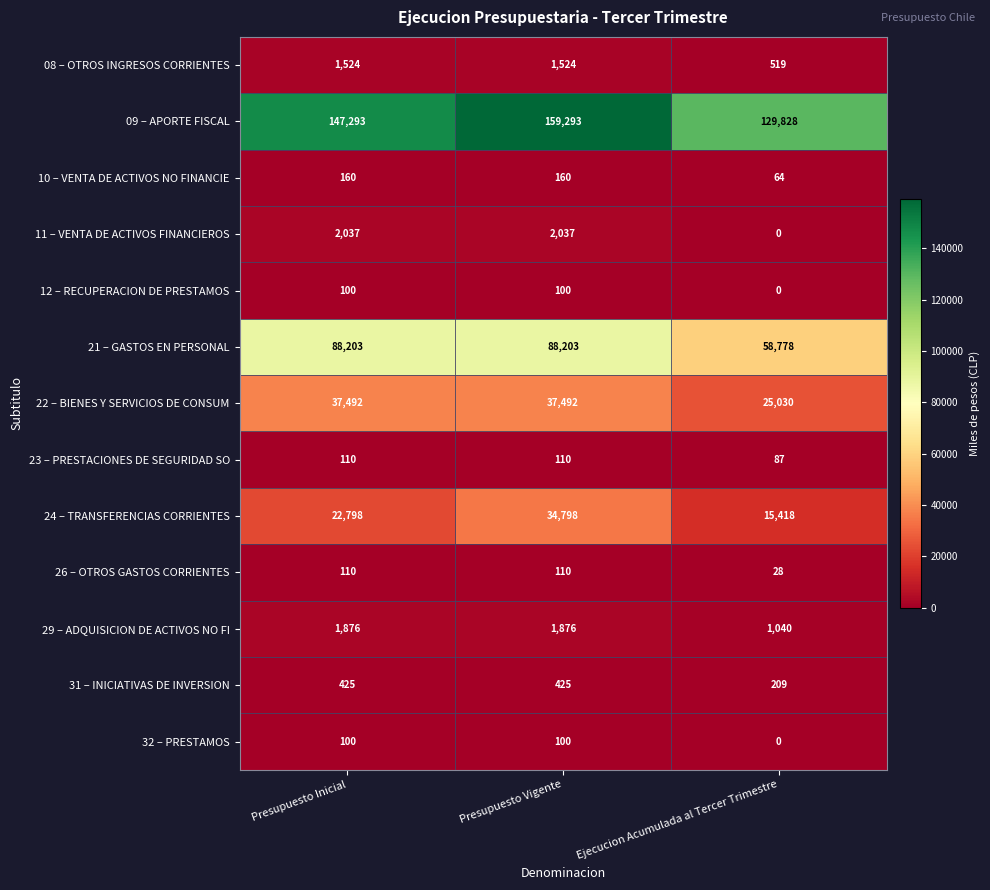

Which series has the widest spread of values?

09 – APORTE FISCAL